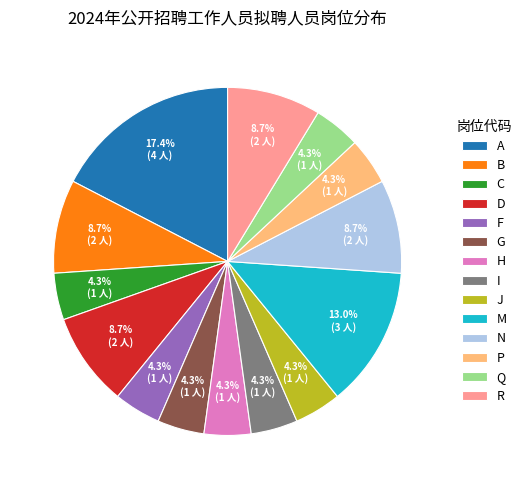

What percentage is the R slice, to the nearest percent?

9%